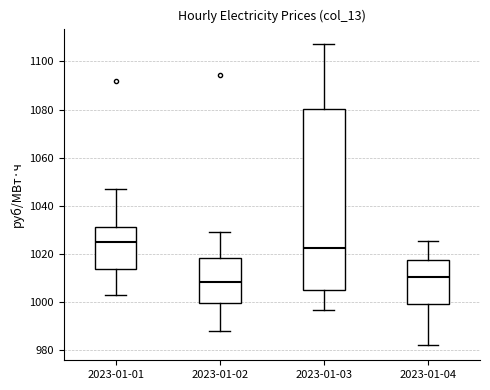

Comparing the boxes themselves (not the whiskers), which one is the tallest?

2023-01-03